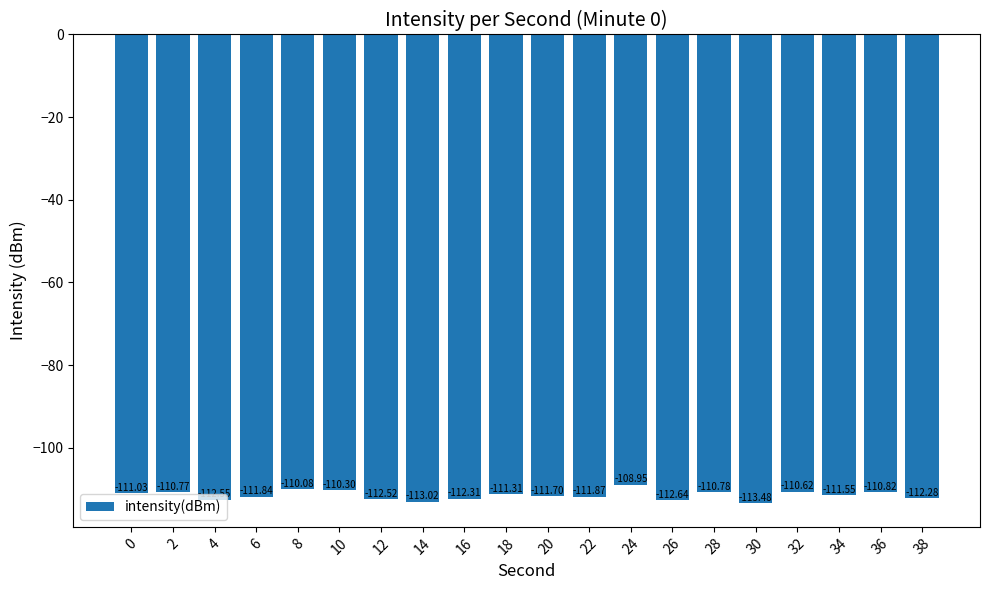

What value does the data have at 0?

-111.0